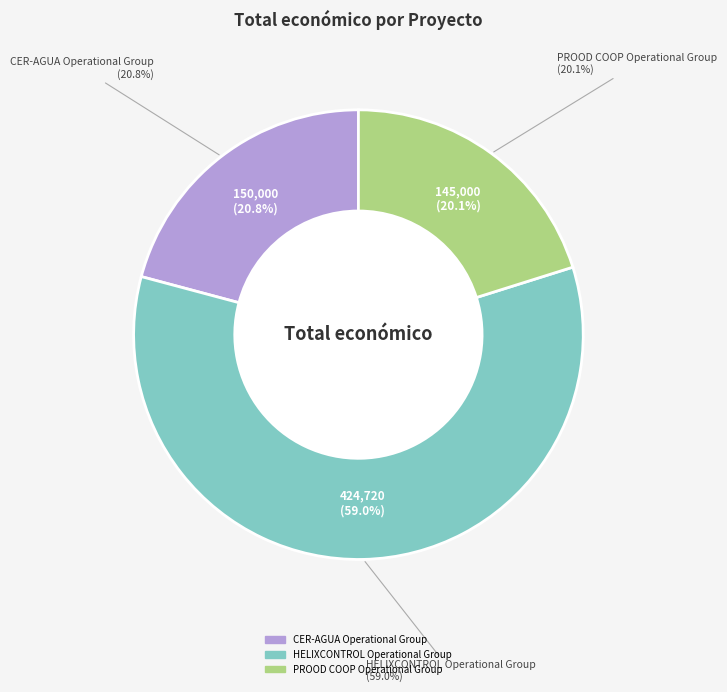

The HELIXCONTROL Operational Group slice represents 59% of the pie. True or false?

True